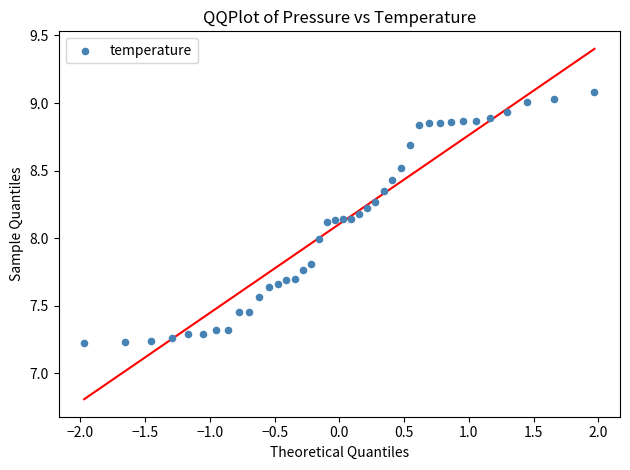

What is the range of X values (max minus min)?

3.9